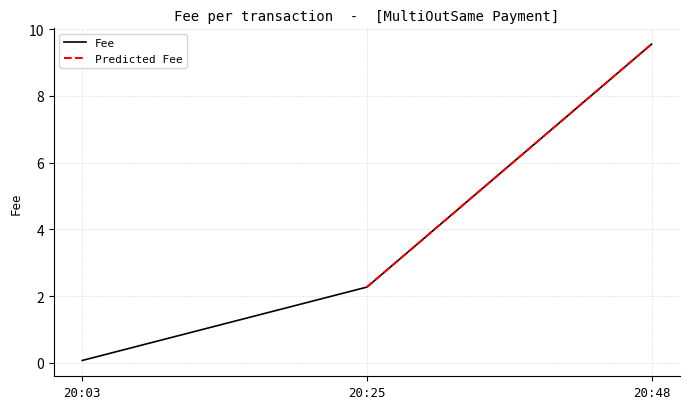

At which label does Fee reach its minimum?

20:03